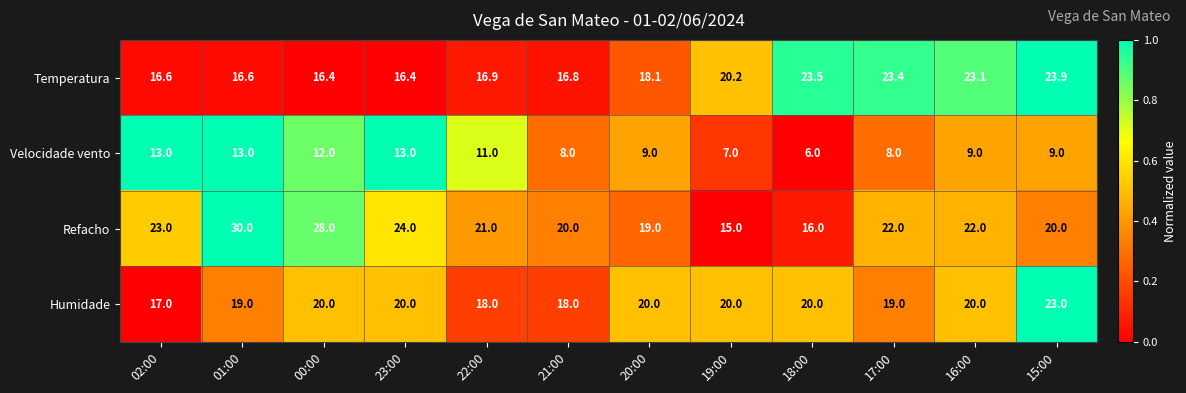

Read the Refacho value at 01:00.

30.0